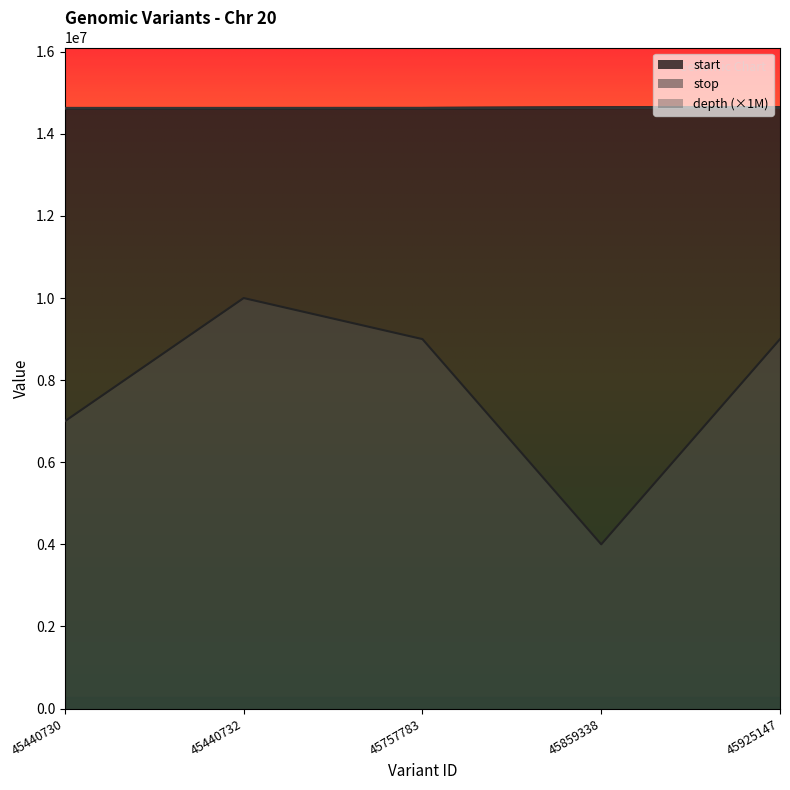

The stop series shows 26232356 at 45440730. True or false?

False